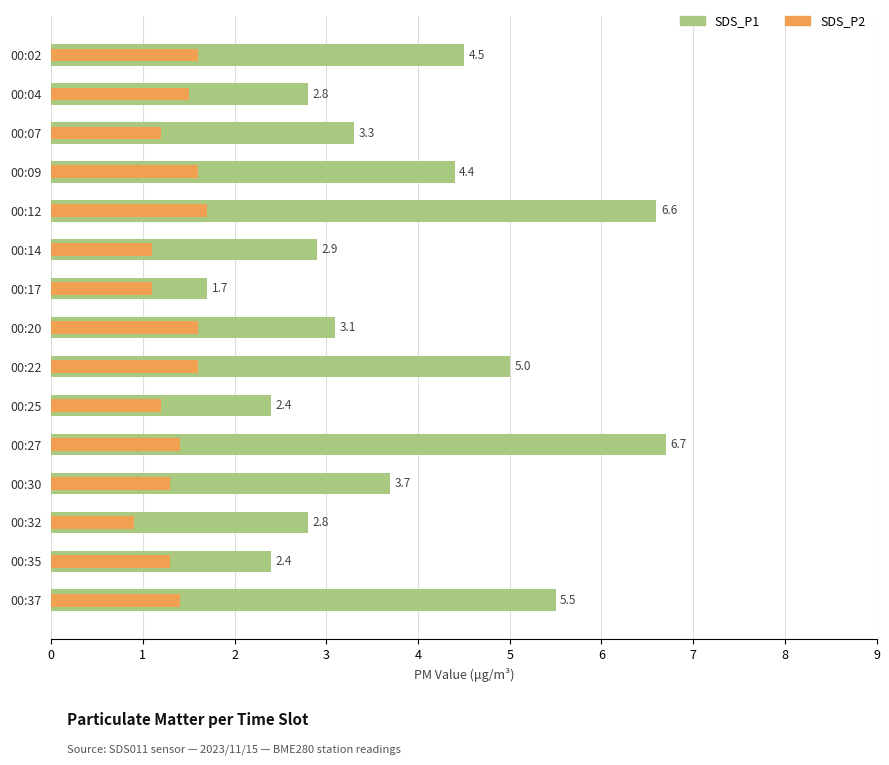

List the labels in order of SDS_P2 value, smallest first.

00:32, 00:14, 00:17, 00:07, 00:25, 00:30, 00:35, 00:27, 00:37, 00:04, 00:02, 00:09, 00:20, 00:22, 00:12